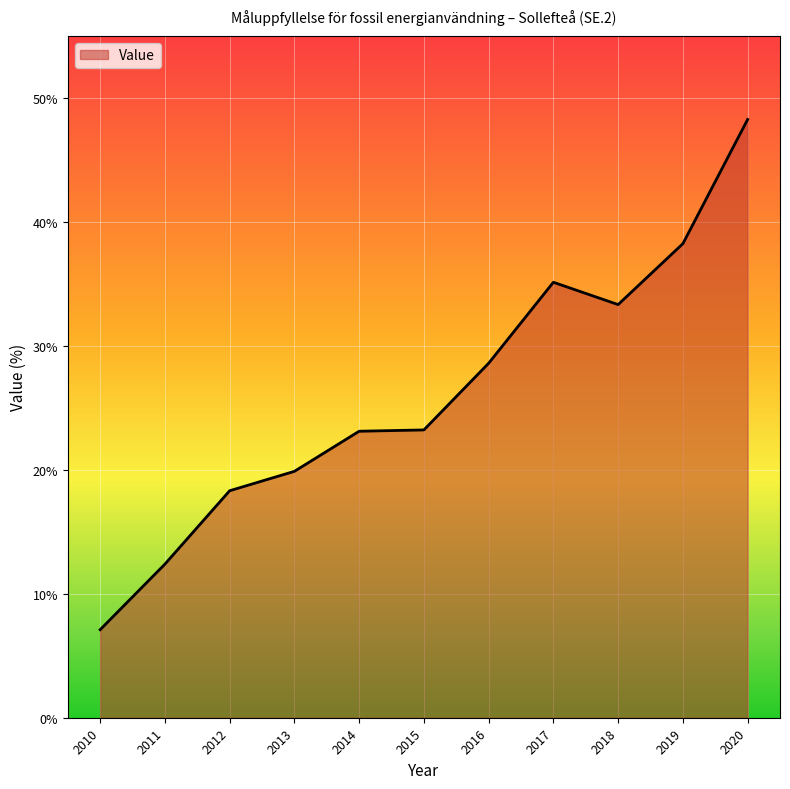

Approximately how many times larger is the value at 2016 compared to 2018?

0.9